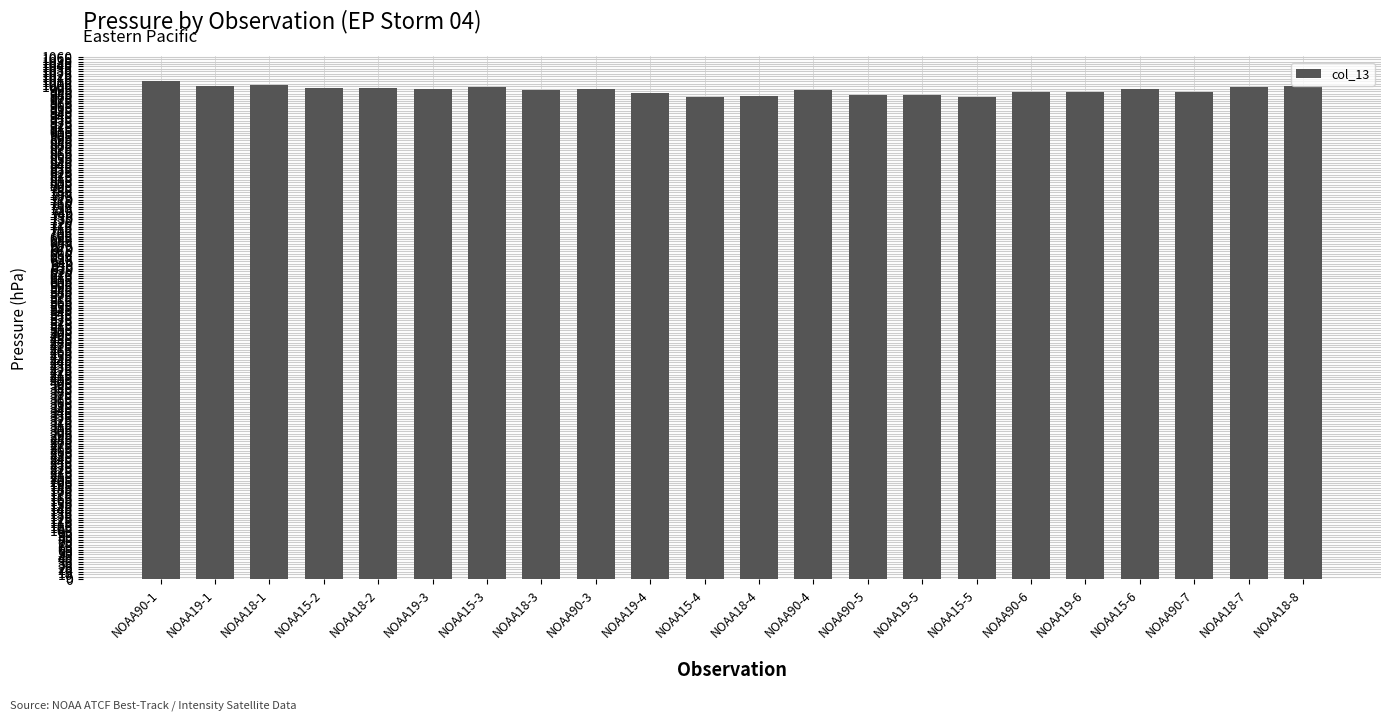

What is the value of the 3rd bar from the left?

1002